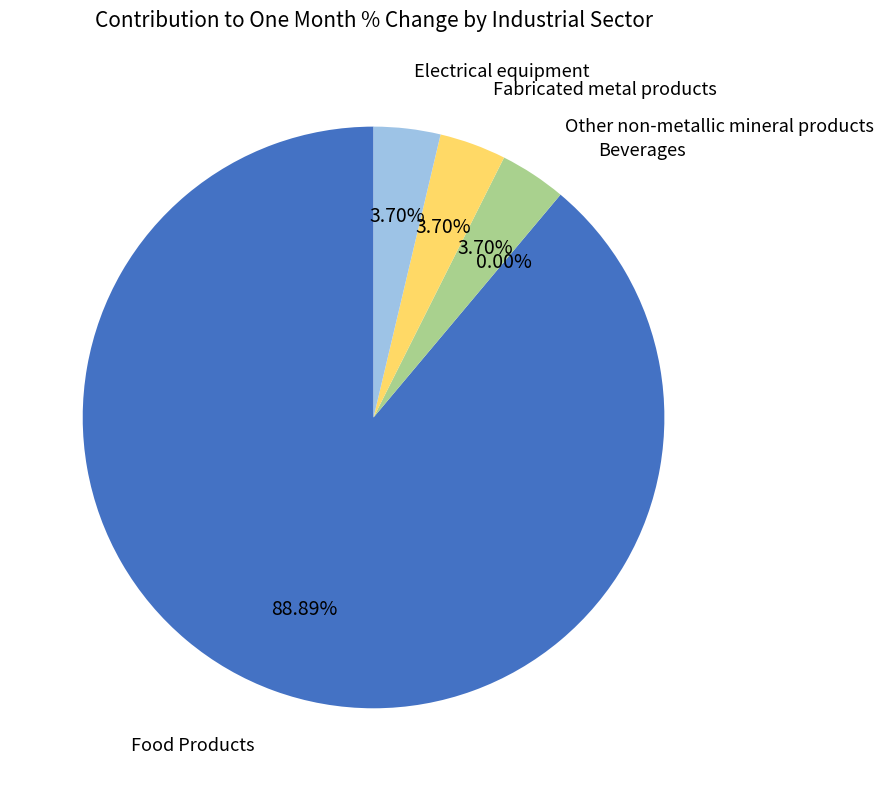

What is the change in value from Food Products to Other non-metallic mineral products?

-0.2